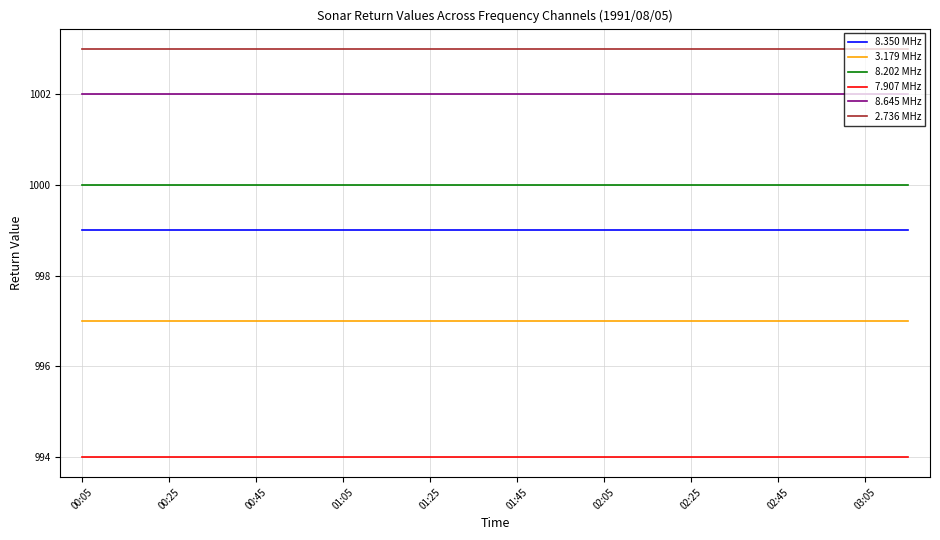

List the series in order of their peak value, highest first.

2.736 MHz, 8.645 MHz, 8.202 MHz, 8.350 MHz, 3.179 MHz, 7.907 MHz